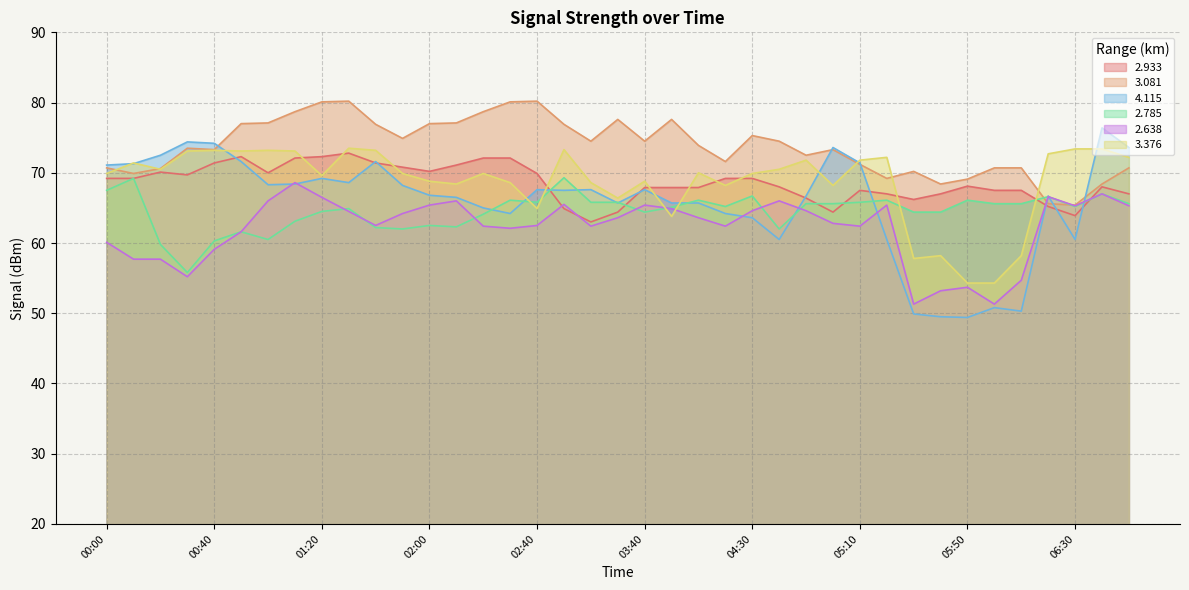

The 2.933 series shows 72.3 at 01:20. True or false?

True